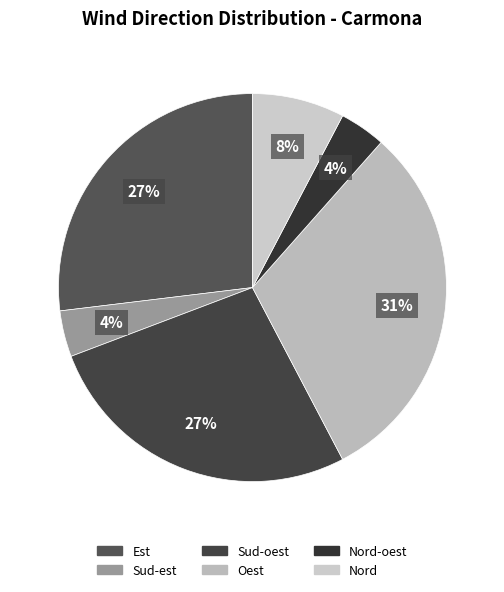

How many slices are in this pie chart?

6